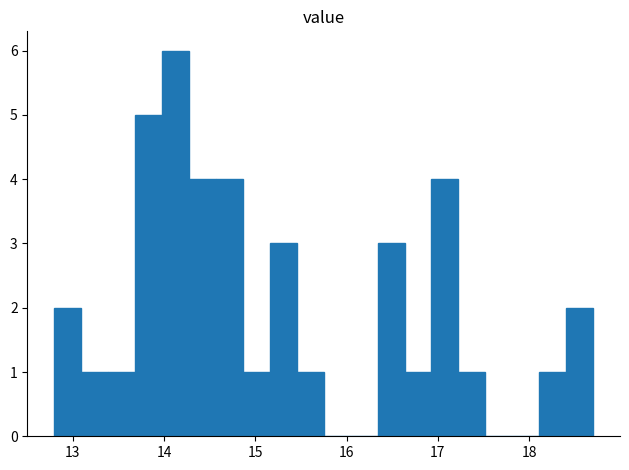

Around what value on the x-axis is the tallest bar? Give the approximate position of its centre, as read against the axis.

14.1